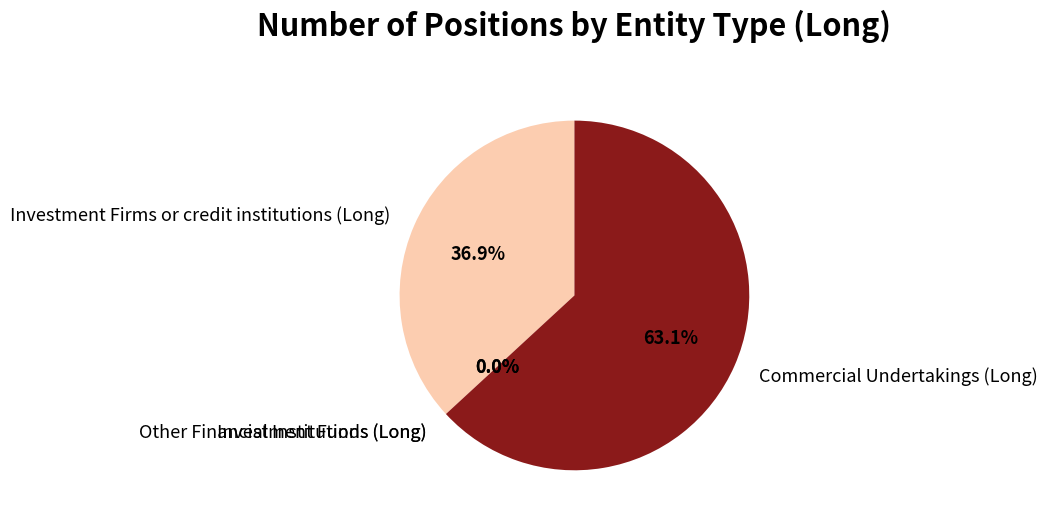

Does Commercial Undertakings (Long) represent more than half of the total?

Yes